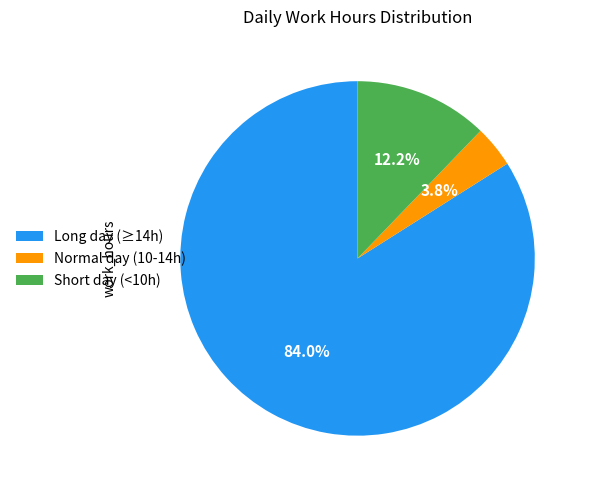

Rank the categories by value from highest to lowest.

Long day (≥14h), Short day (<10h), Normal day (10-14h)